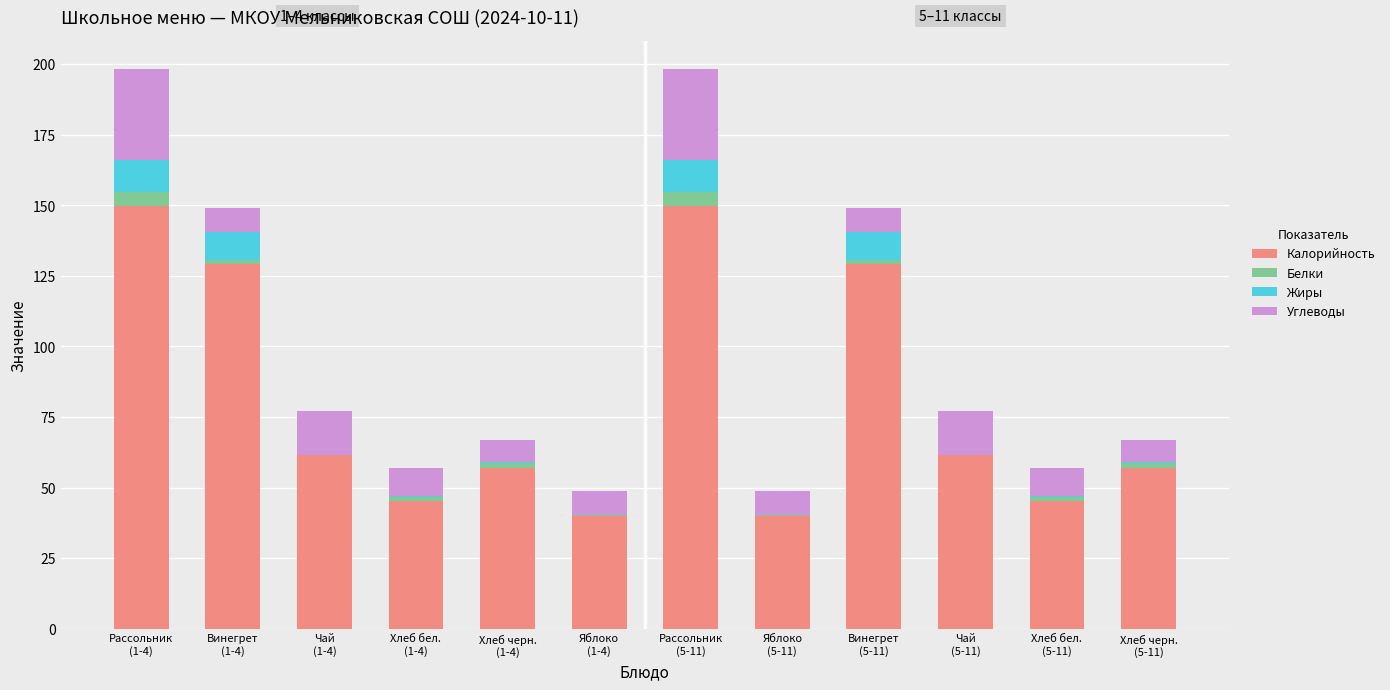

Count the number of categories in the chart.

12